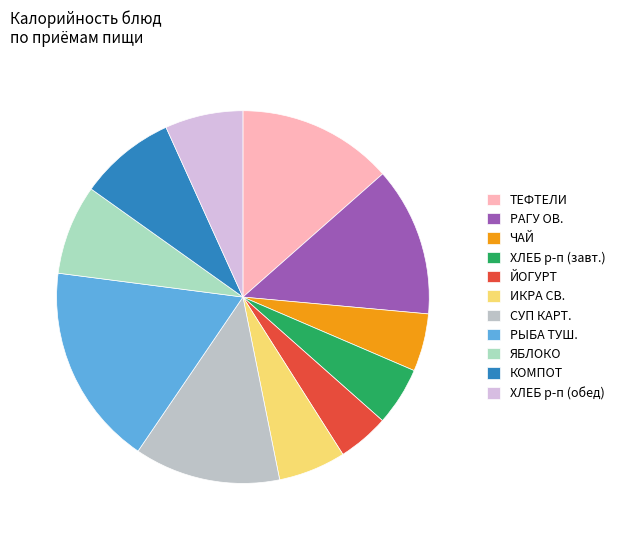

How many slices are in this pie chart?

11